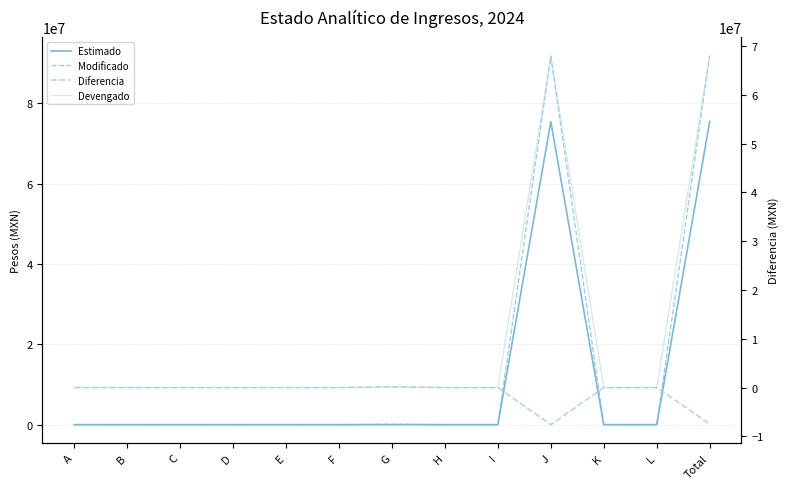

Read the Diferencia value at G.

144729.8